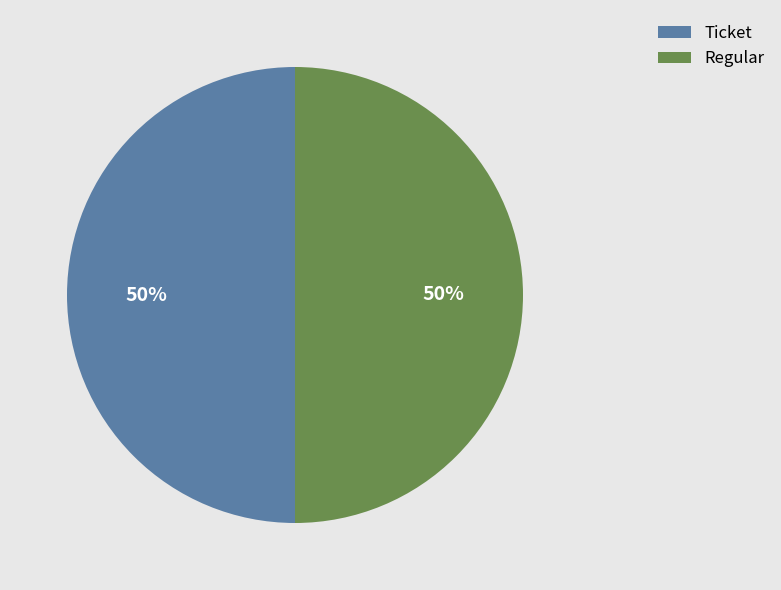

True or false: Ticket accounts for 50% of the total.

True